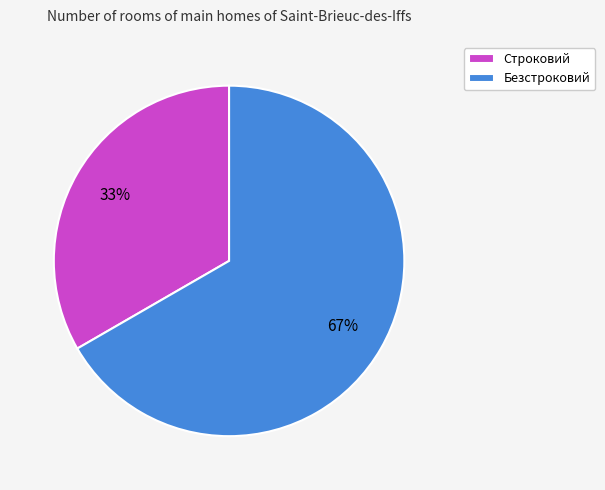

Between Строковий and Безстроковий, which is larger?

Безстроковий